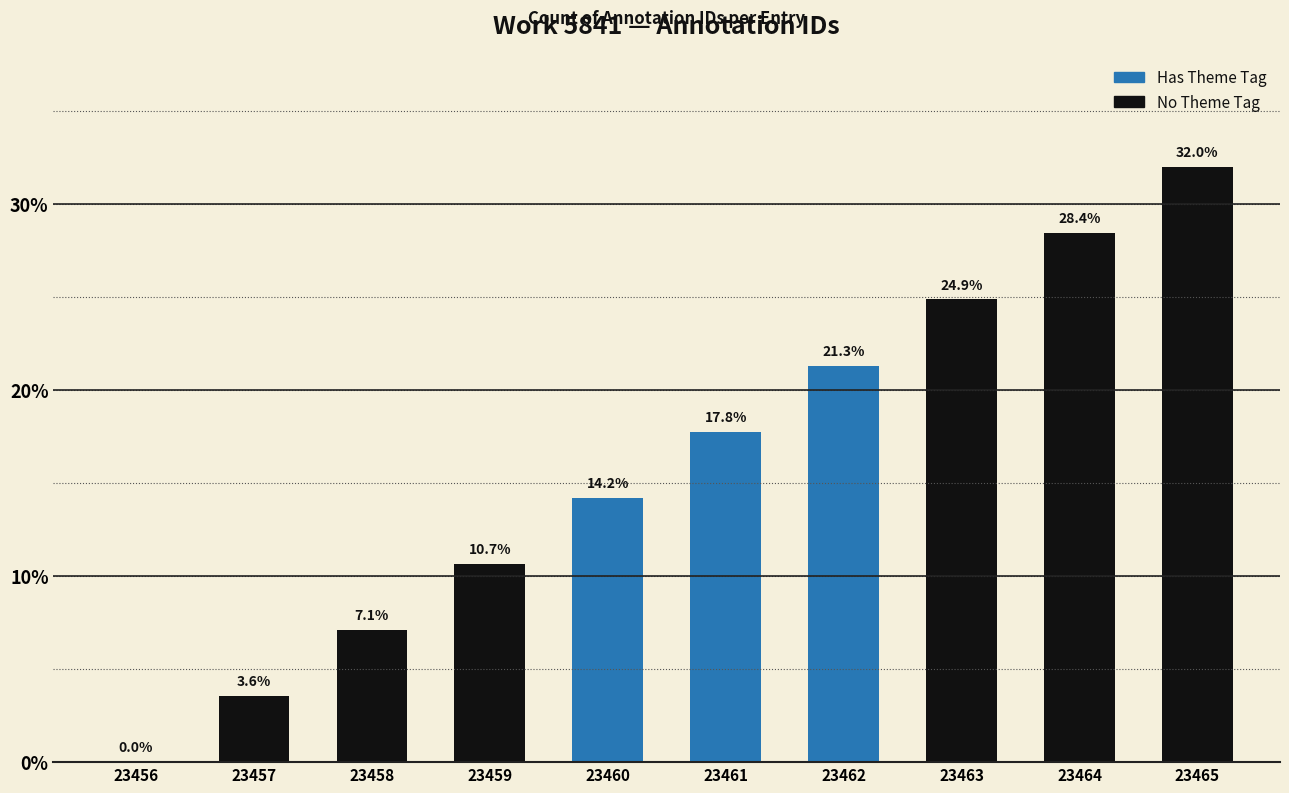

Where is the data nearest to the value 16?

23460